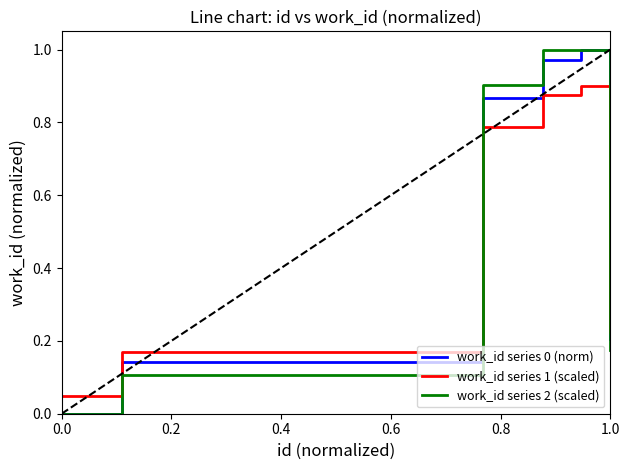

What is the average value of the work_id series 0 (norm) series?

0.6